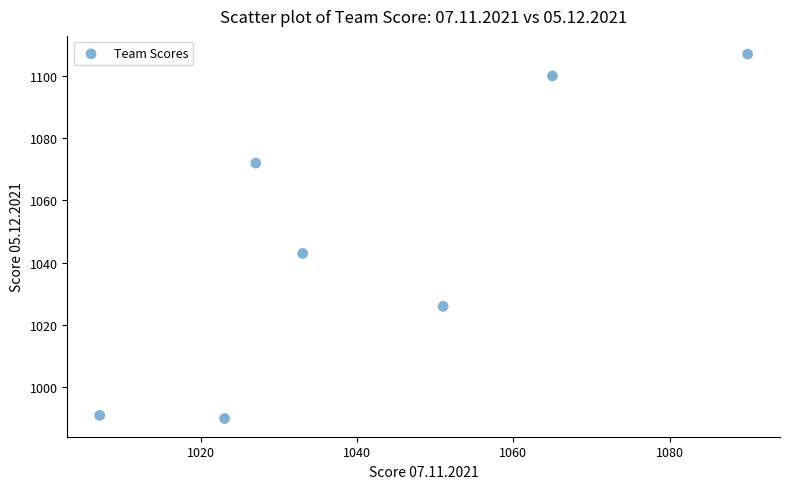

What Y value in the scatter plot is closest to 1048?

1043